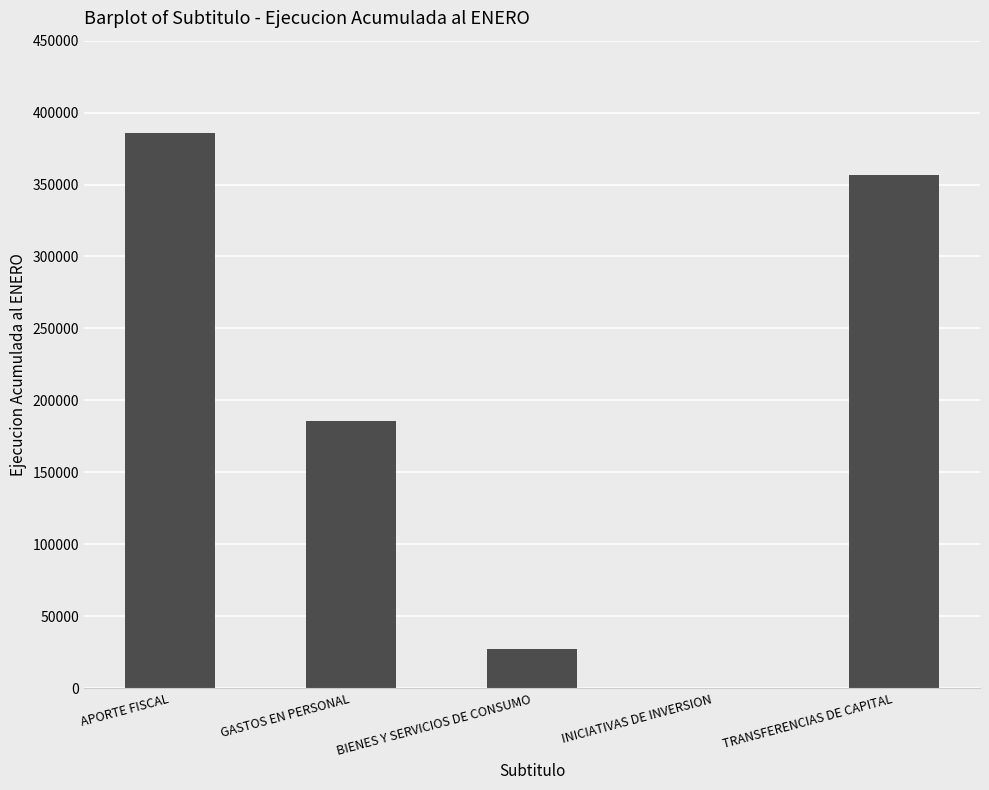

What is the difference between the values at INICIATIVAS DE INVERSION and APORTE FISCAL?

385730